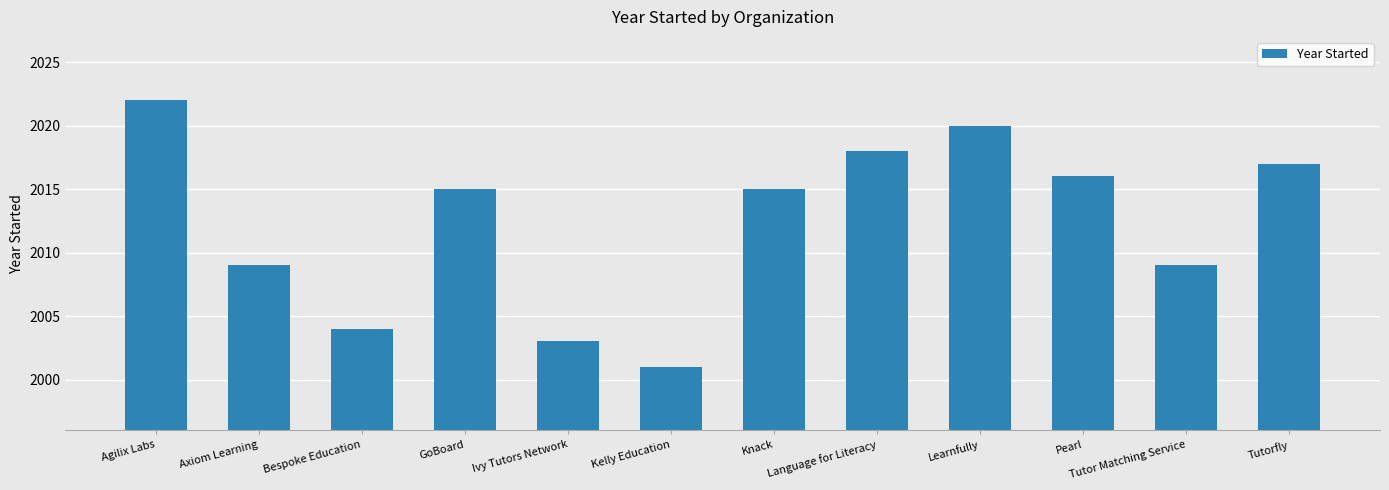

Count the number of data series in this chart.

1